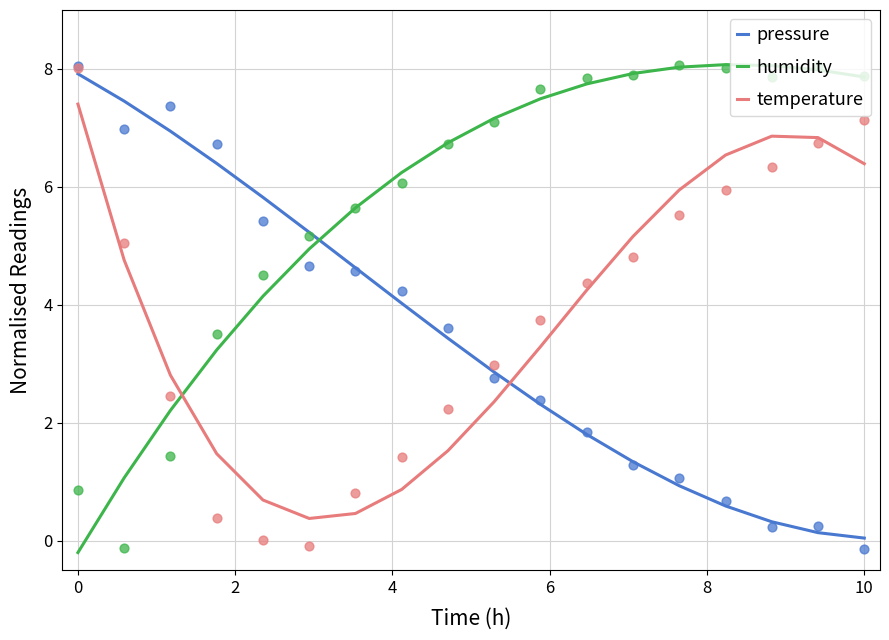

Which series has the largest total across all categories?

humidity